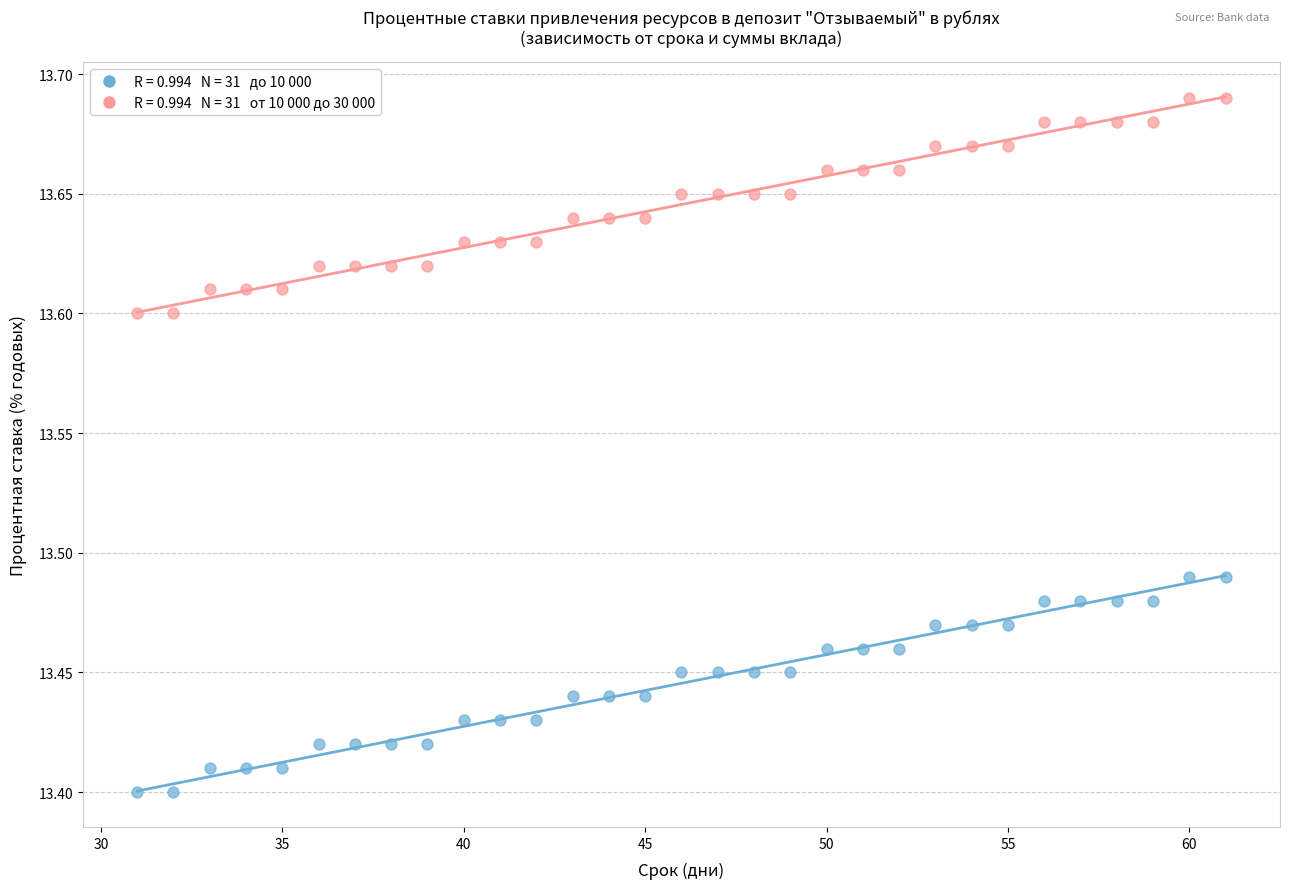

Across all data points, what is the range of Y values (max minus min)?

0.3